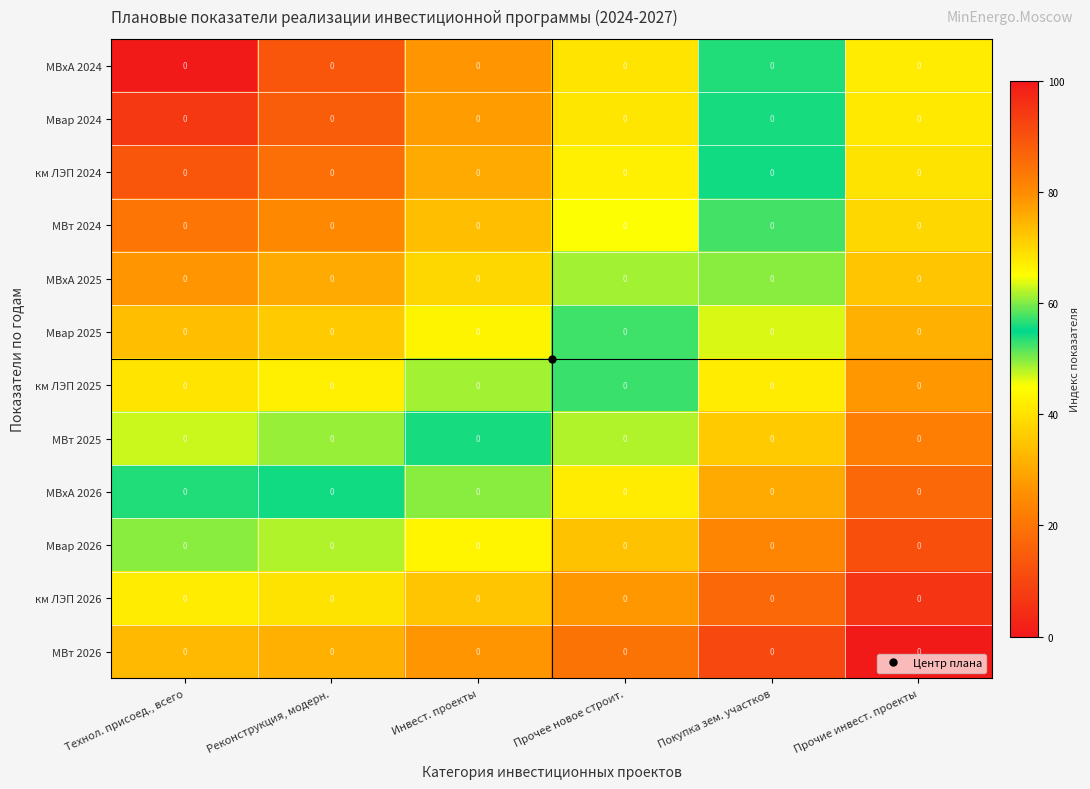

List the labels in order of МВт 2026 value, largest first.

Прочие инвест. проекты, Покупка зем. участков, Прочее новое строит., Инвест. проекты, Реконструкция, модерн., Технол. присоед., всего